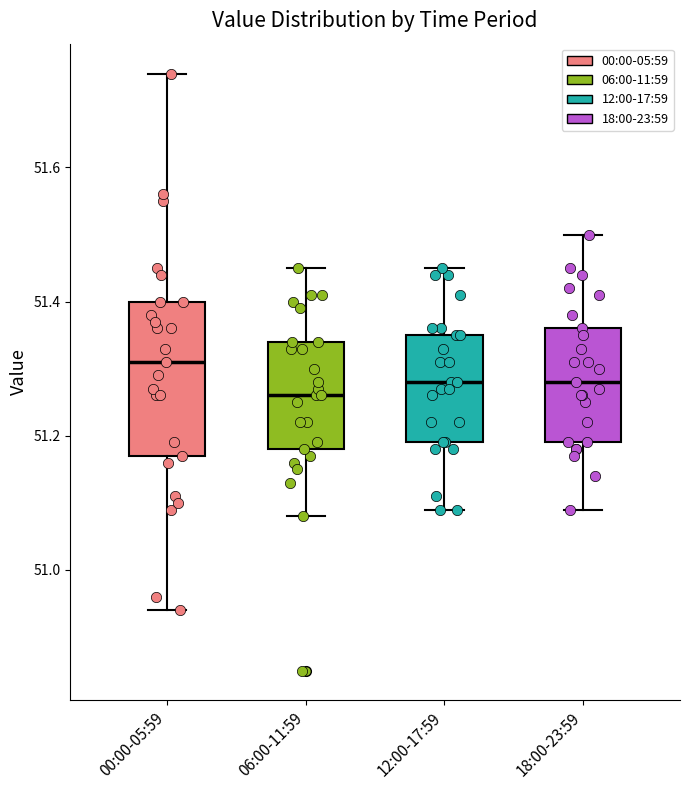

Which box's median line is the lowest?

06:00-11:59